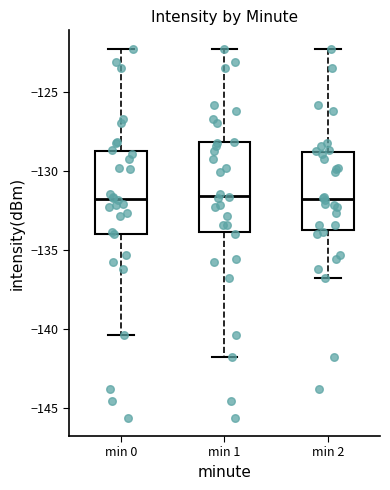

Reading left to right, read every box against the y-axis: the position of its median line, the range the box covers, and the ends of its whiskers. The values are not printed on the chart, so give them approximately, as read against the axis.

min 0: median -132.0, box -134.0 to -129.0, whiskers -140.5 to -122.5
min 1: median -131.5, box -134.0 to -128.0, whiskers -142.0 to -122.5
min 2: median -132.0, box -134.0 to -129.0, whiskers -137.0 to -122.5